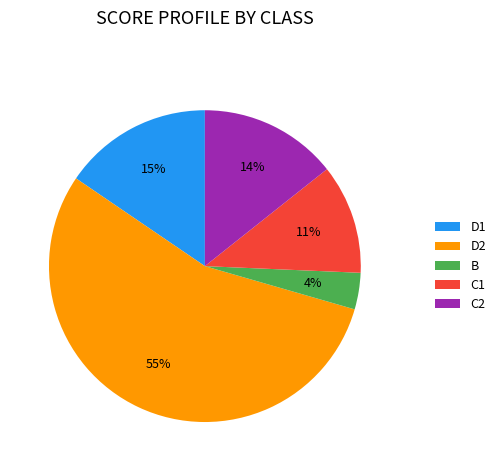

Which slice is the smallest?

B